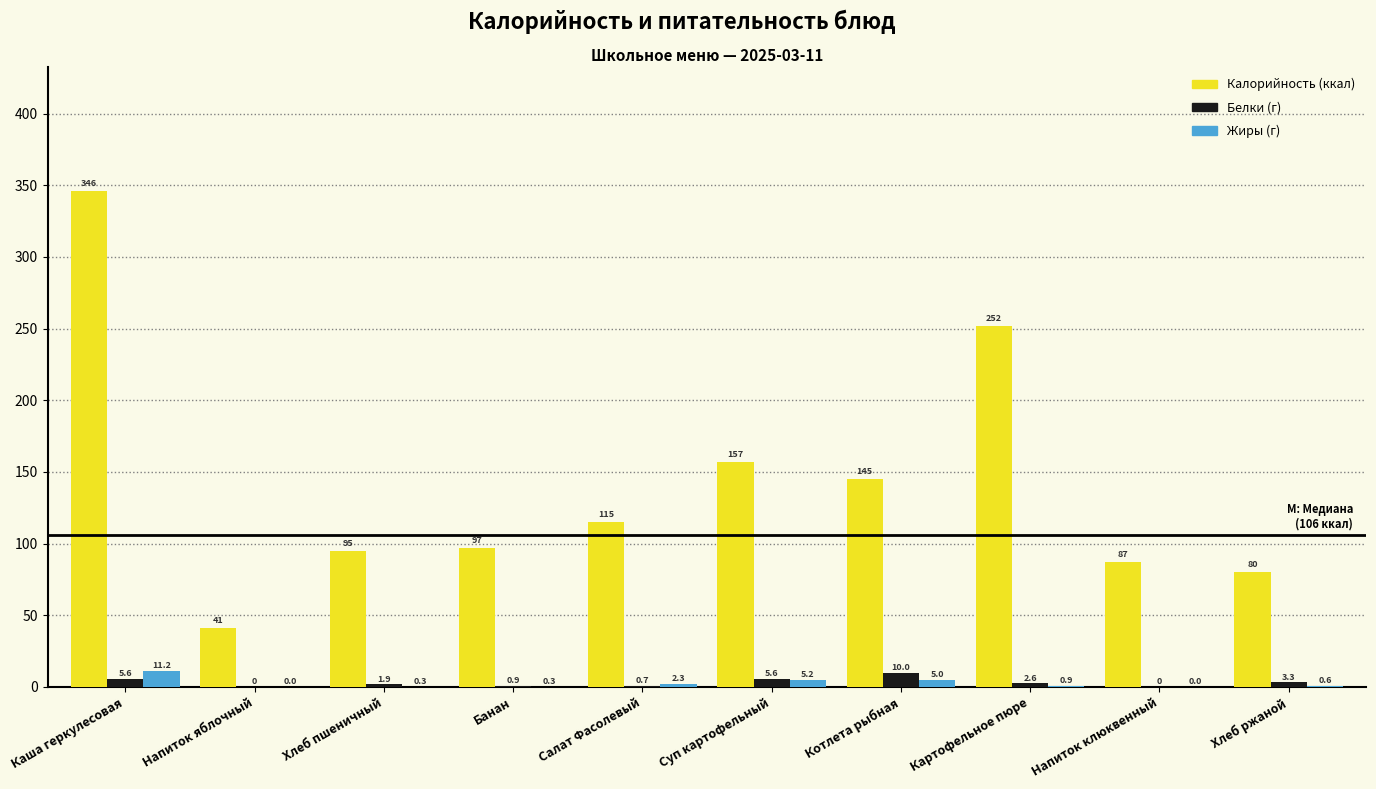

Reading left to right, what are all the values shown in this chart?

Калорийность: Каша геркулесовая=346.0	Напиток яблочный=41.0	Хлеб пшеничный=95.0	Банан=97.0	Салат Фасолевый=115.0	Суп картофельный=157.0	Котлета рыбная=145.0	Картофельное пюре=252.0	Напиток клюквенный=87.0	Хлеб ржаной=80.0
Белки: Каша геркулесовая=5.6	Напиток яблочный=0.0	Хлеб пшеничный=1.9	Банан=0.9	Салат Фасолевый=0.7	Суп картофельный=5.6	Котлета рыбная=10.0	Картофельное пюре=2.6	Напиток клюквенный=0.0	Хлеб ржаной=3.3
Жиры: Каша геркулесовая=11.2	Напиток яблочный=0.0	Хлеб пшеничный=0.3	Банан=0.3	Салат Фасолевый=2.3	Суп картофельный=5.2	Котлета рыбная=5.0	Картофельное пюре=0.9	Напиток клюквенный=0.0	Хлеб ржаной=0.6